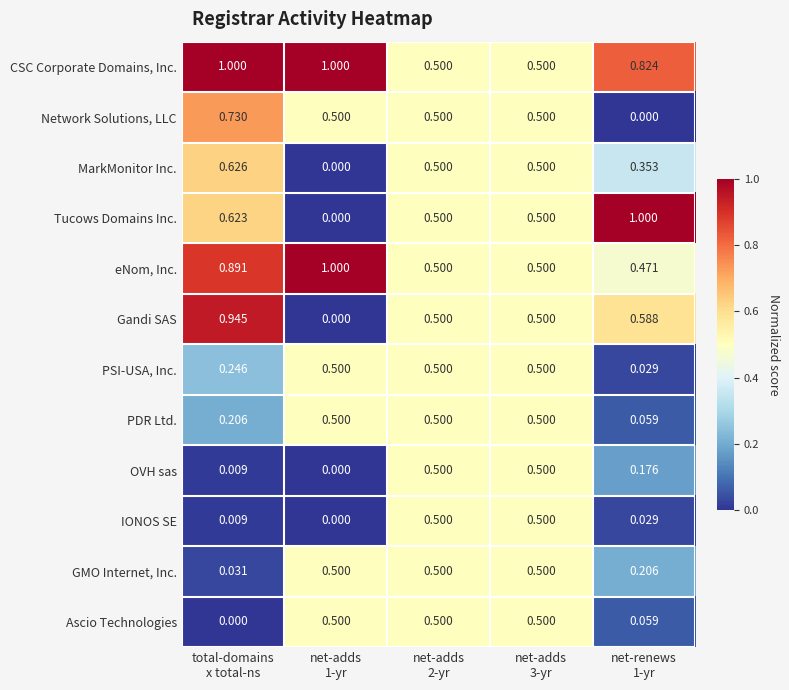

What is the spread (max minus min) of values at total-domains
x total-ns?

1.0